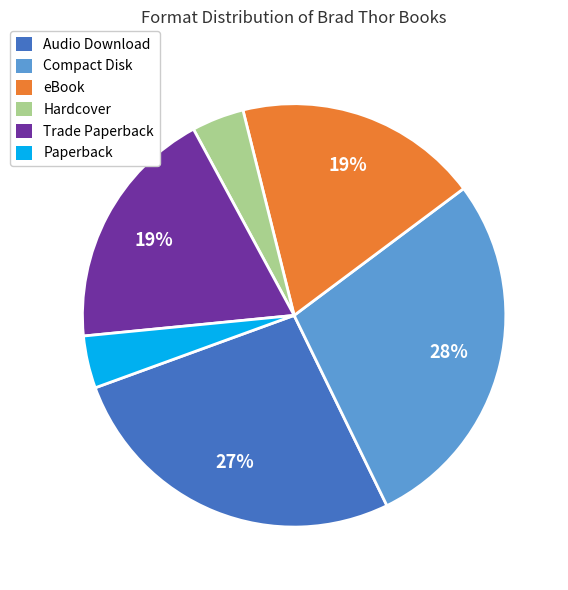

To the nearest percent, what is the combined percentage of Compact Disk and Trade Paperback?

47%